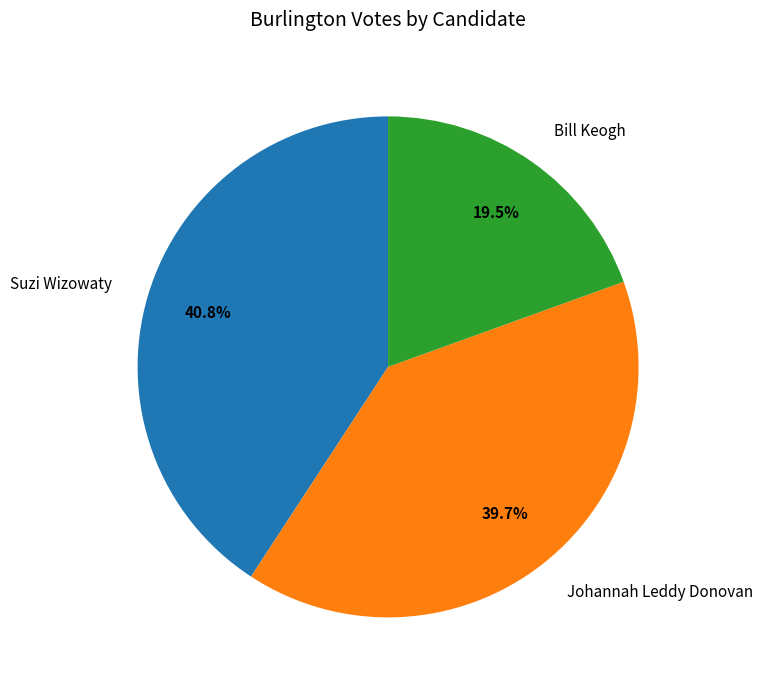

Between Johannah Leddy Donovan and Bill Keogh, which is larger?

Johannah Leddy Donovan